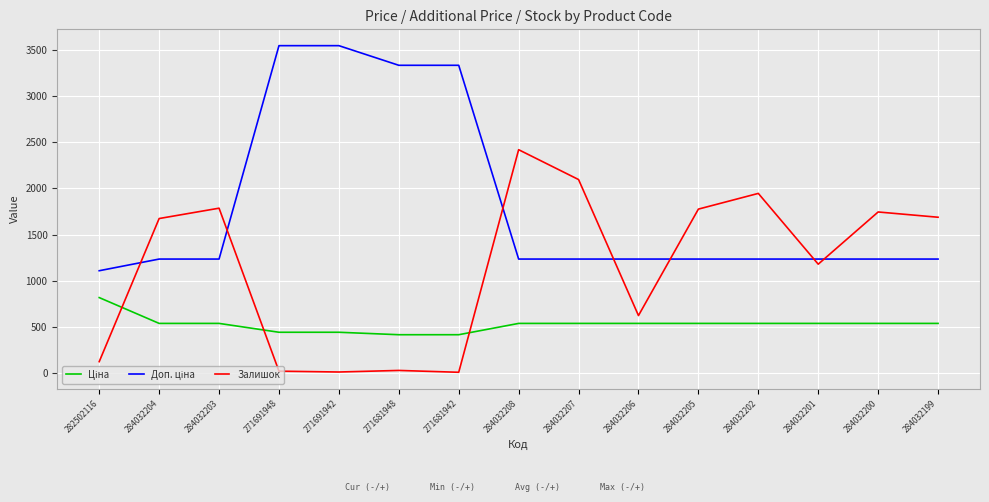

What is the total value across all series at 282502116?

2052.7